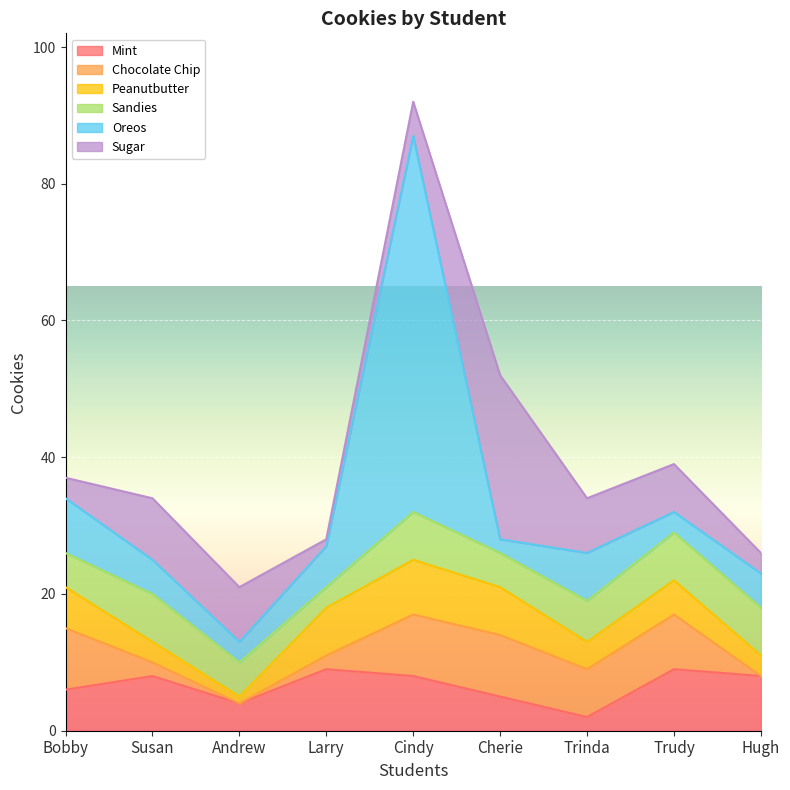

What is the highest value of the Mint series?

9